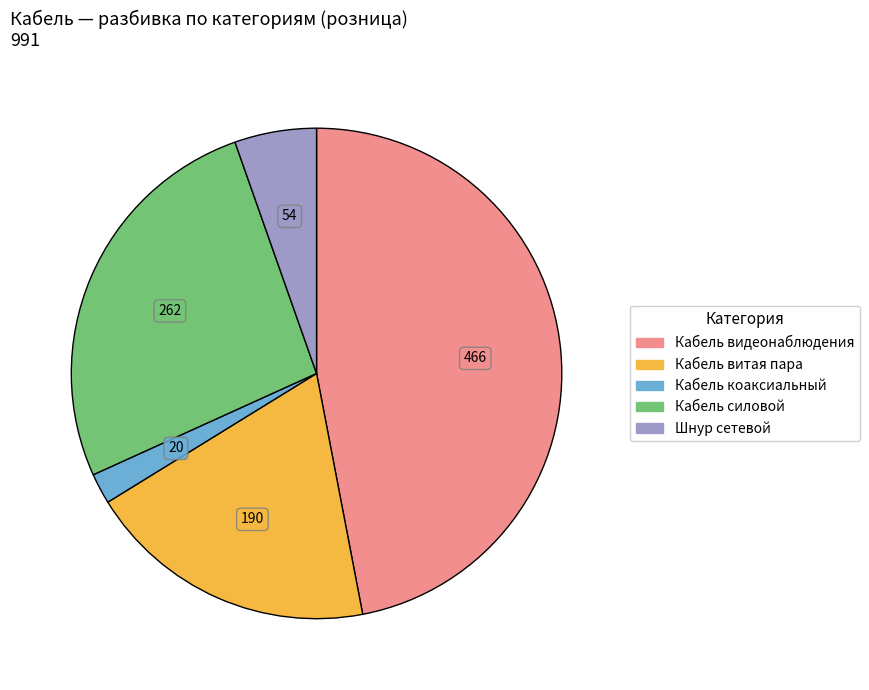

Combined, do Кабель коаксиальный and Шнур сетевой account for over 50%?

No